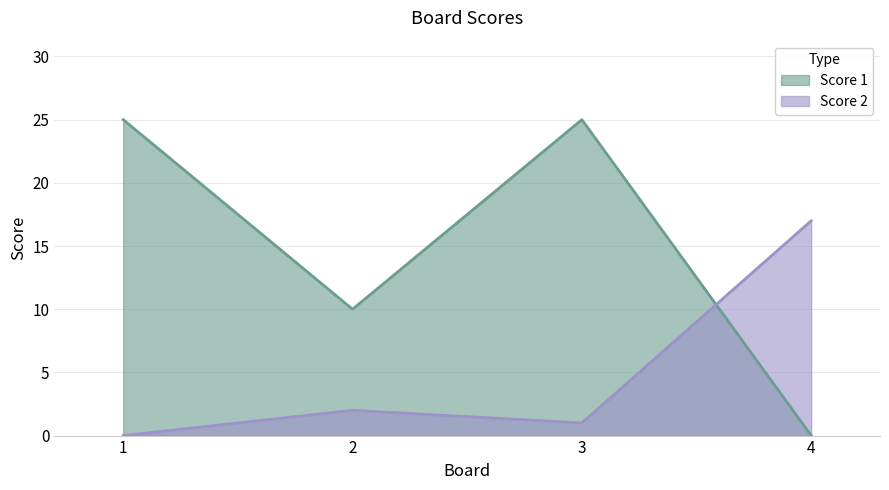

What is the value of the Score 1 point at the 2nd from the left?

10